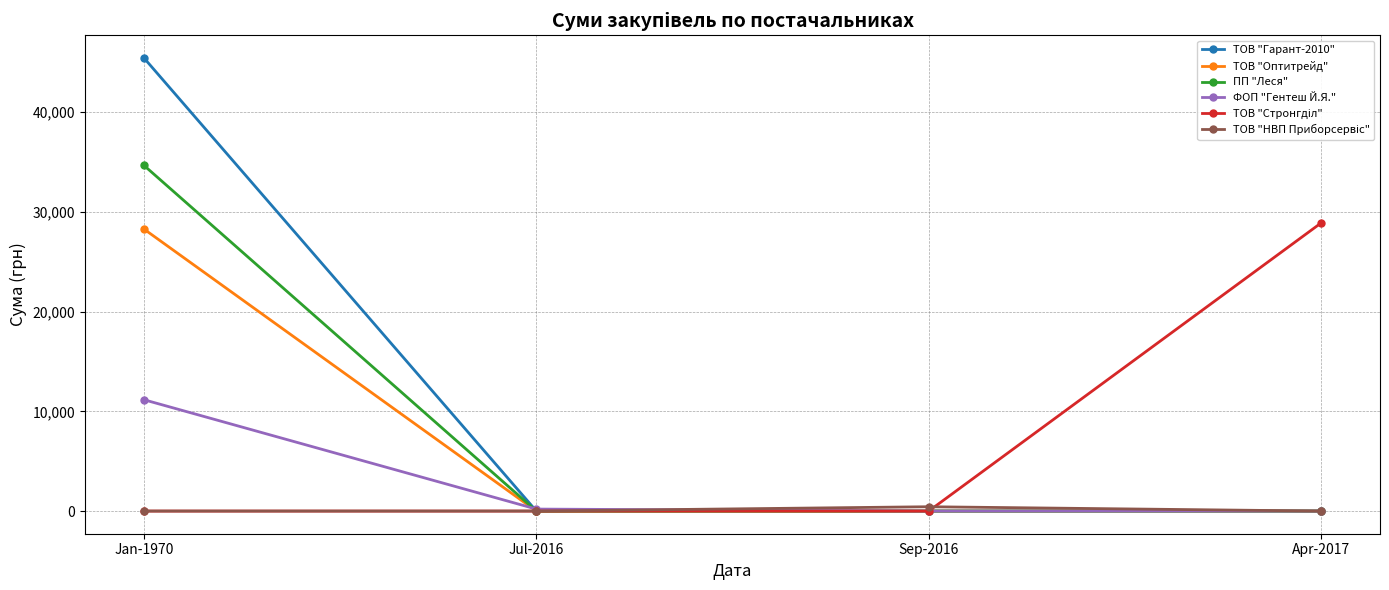

The ФОП "Гентеш Й.Я." series shows 7102.6 at Jan-1970. True or false?

False